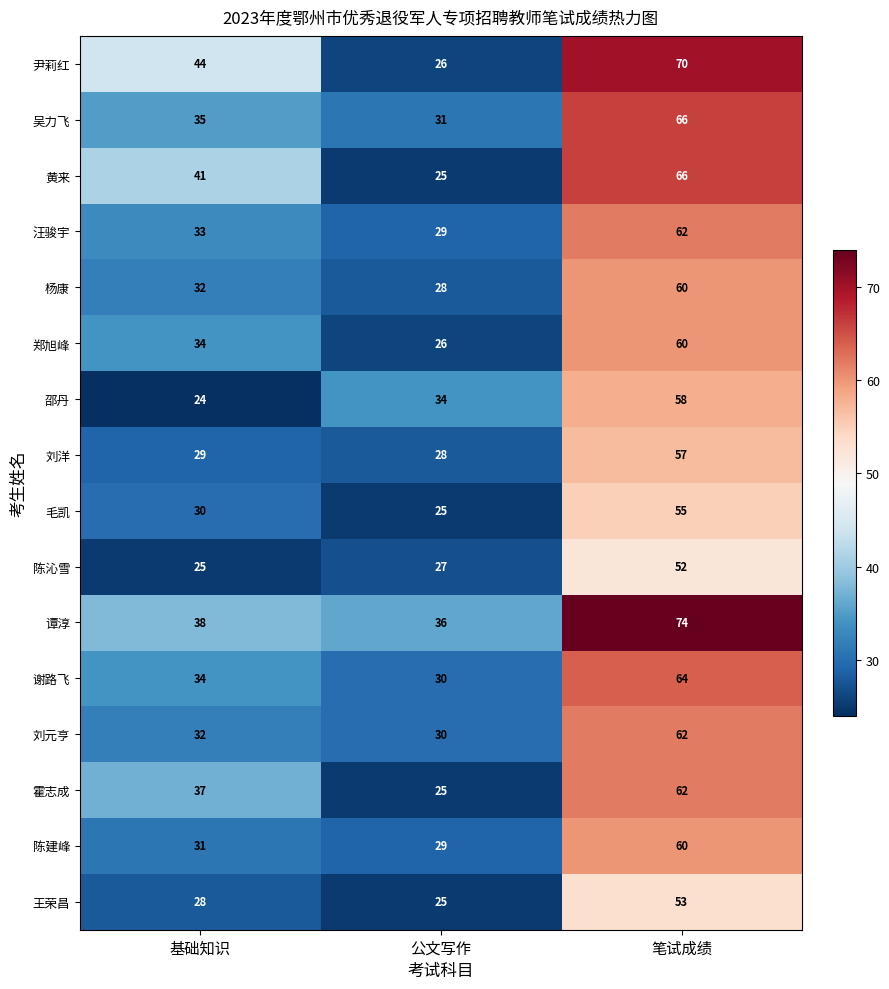

Between 公文写作 and 笔试成绩, which series saw the biggest shift?

尹莉红